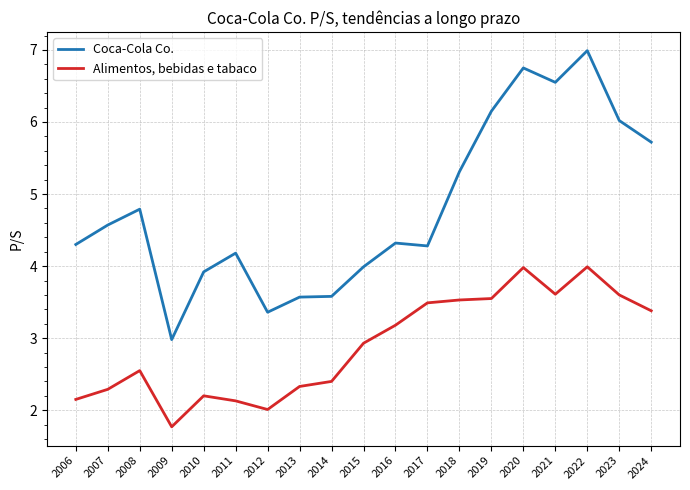

What is the spread (max minus min) of values at 2018?

1.8